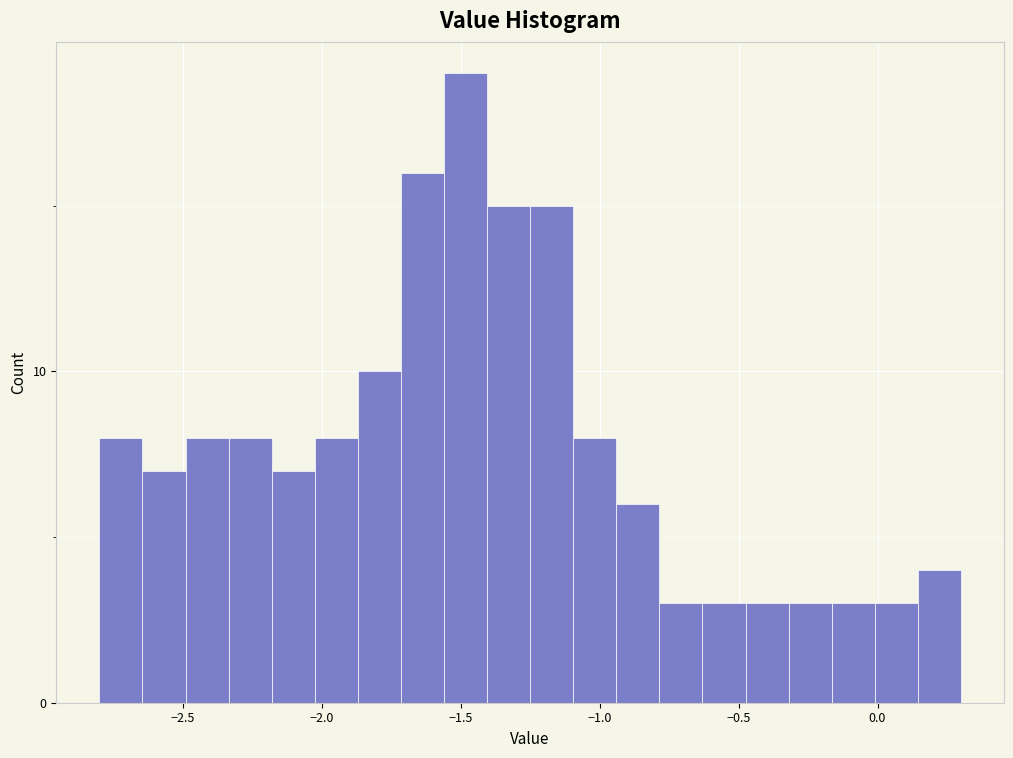

Read against the x-axis, roughly where is the centre of the tallest bar?

-1.50